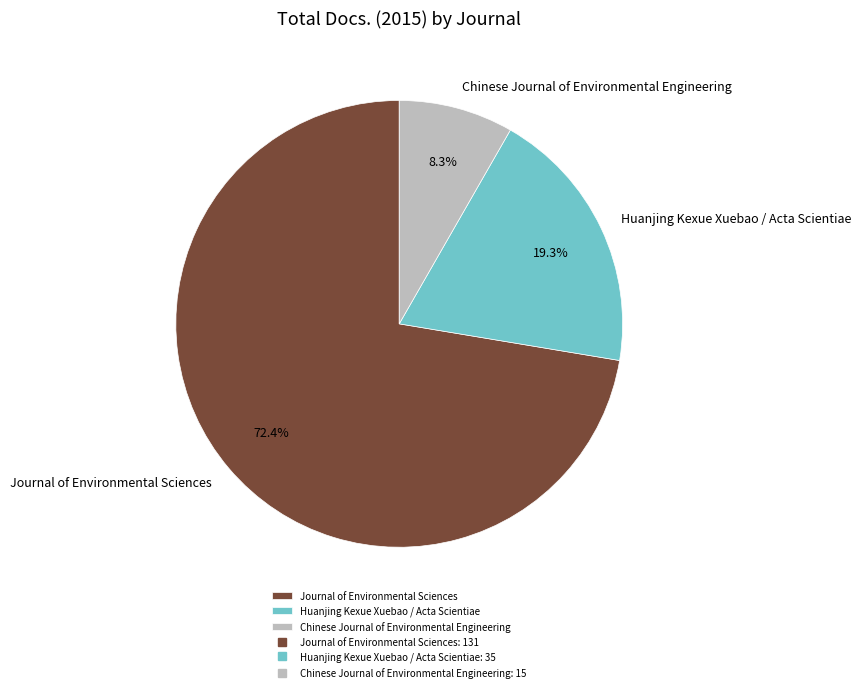

The Chinese Journal of Environmental Engineering slice represents 1% of the pie. True or false?

False